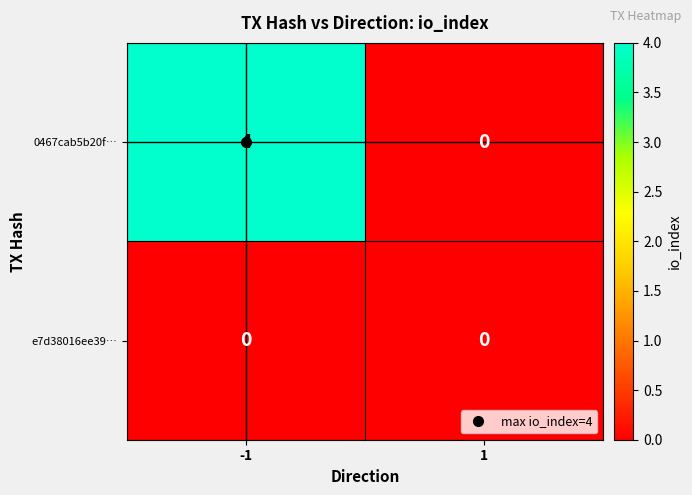

What is the greatest value displayed?

4